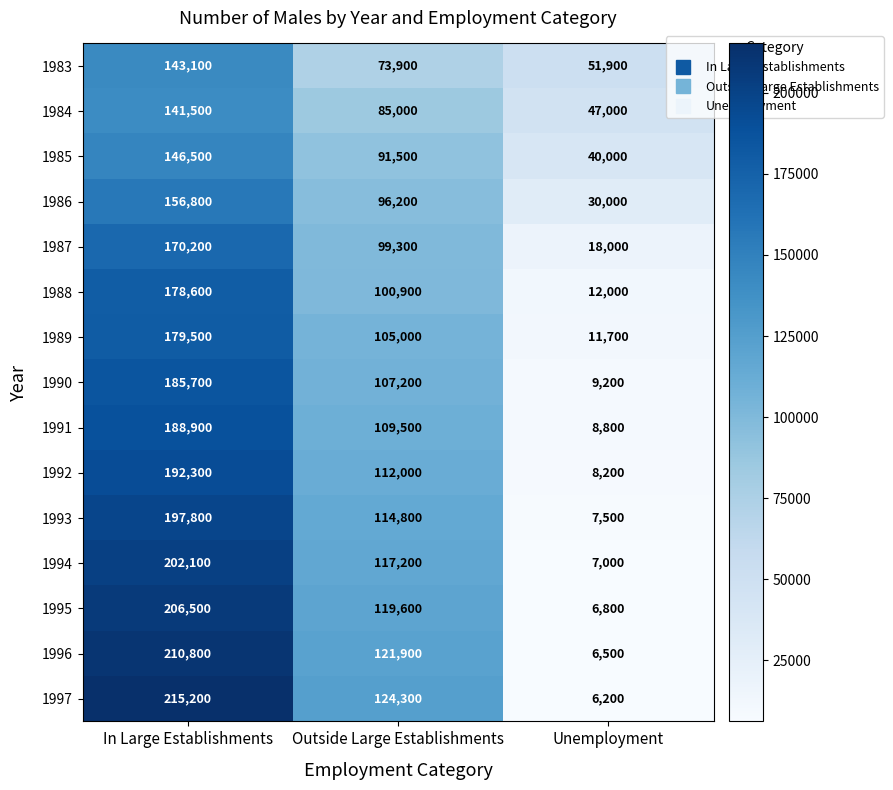

Count the 1986 values in the range 30000 to 156800.

3